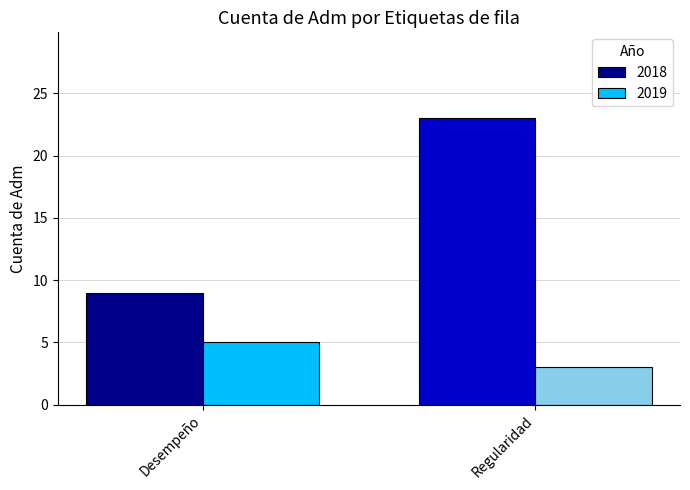

What is the label of the 2nd bar from the left?

Regularidad